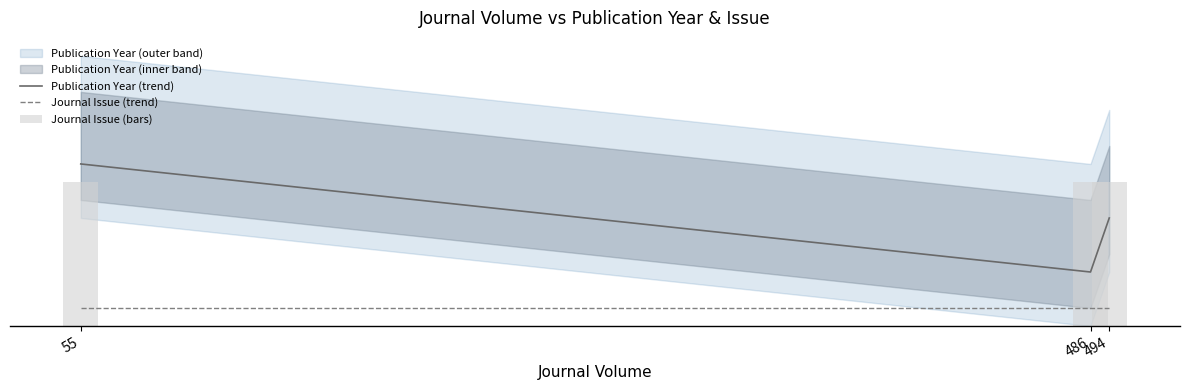

Rank the series by their maximum value, from highest to lowest.

Publication Year (trend), Journal Issue (bars), Journal Issue (trend)